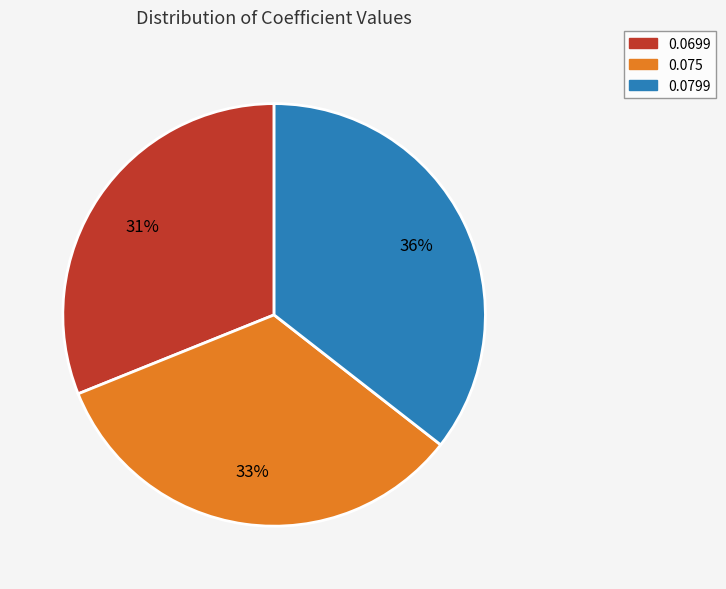

Rank the categories by value from lowest to highest.

0.0699, 0.075, 0.0799